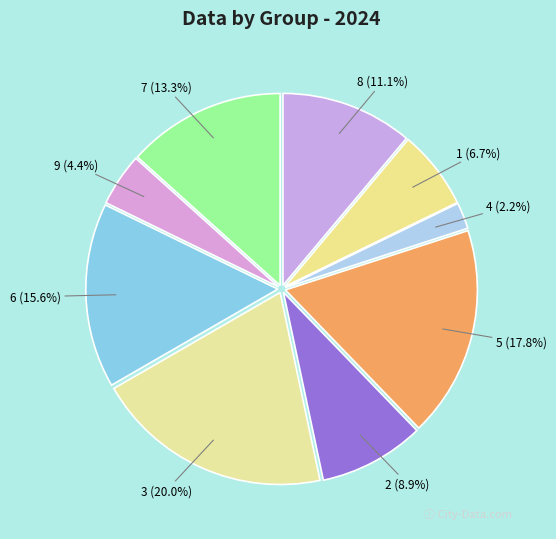

What percentage is the 1 slice, to the nearest percent?

7%